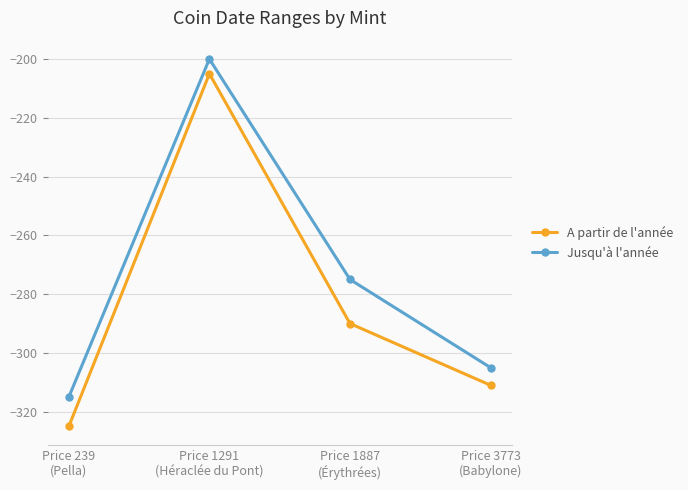

Where is the first local maximum for A partir de l'année?

Price 1291
(Héraclée du Pont)